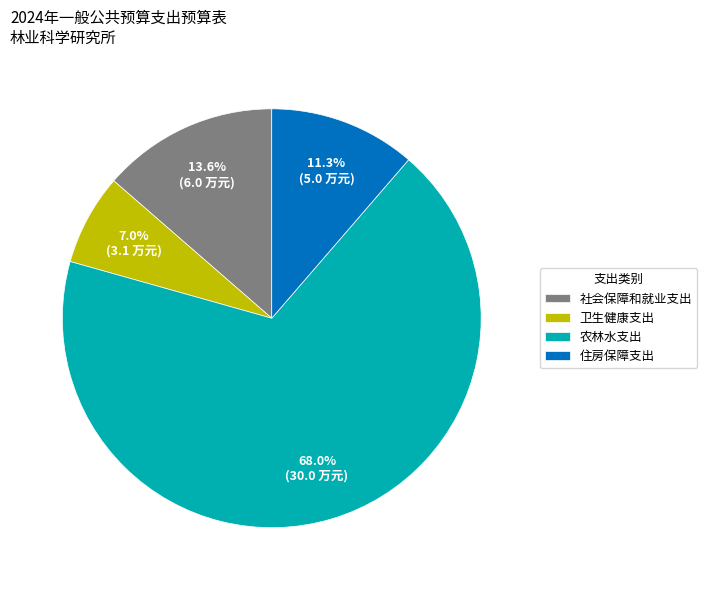

What portion of the pie excludes 社会保障和就业支出?

86.4%